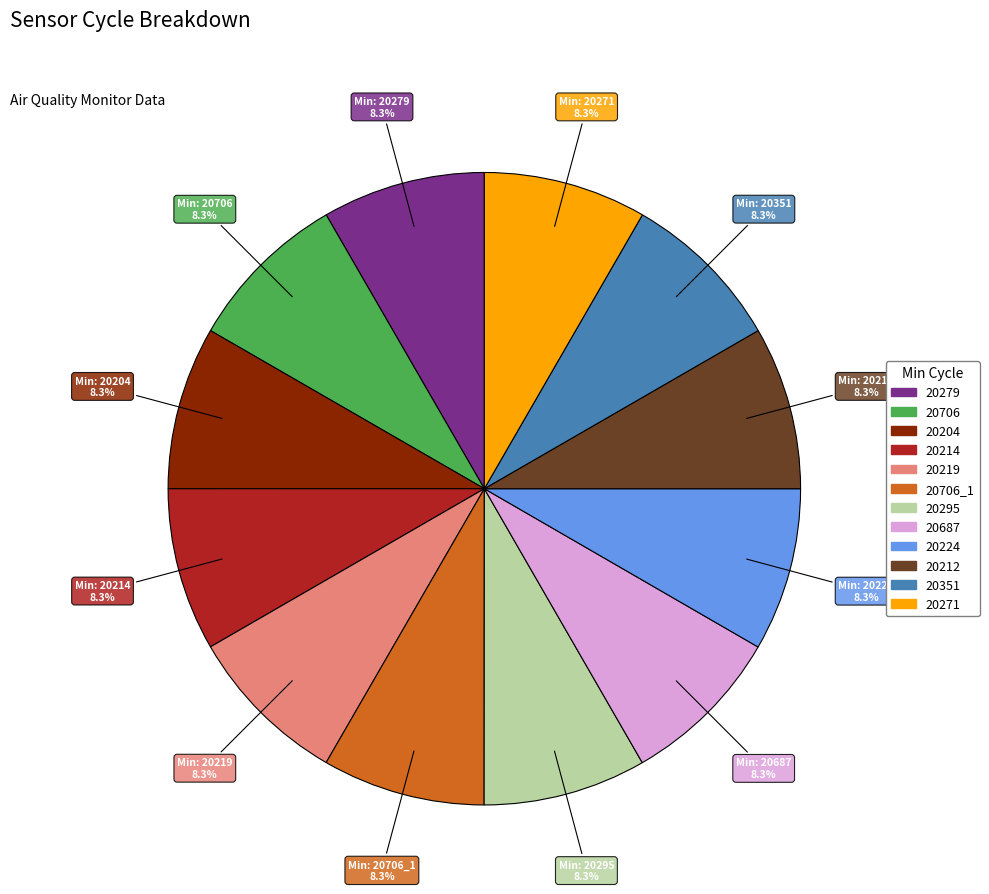

Does 20687 represent more than half of the total?

No